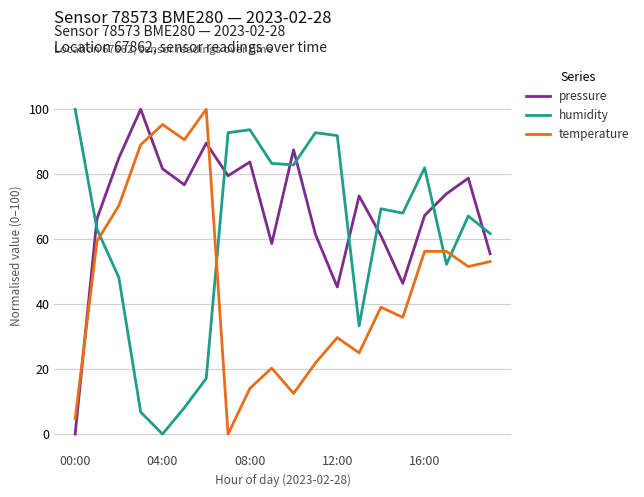

True or false: temperature and humidity cross at least once.

True